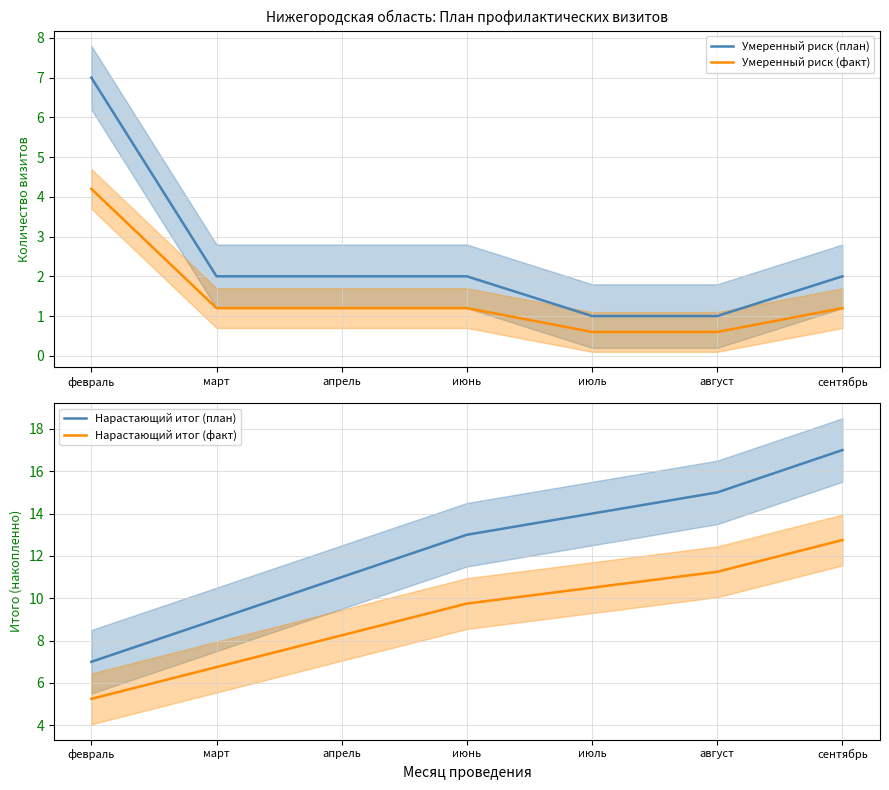

True or false: Нарастающий итог (факт) and Нарастающий итог (план) intersect in this chart.

False